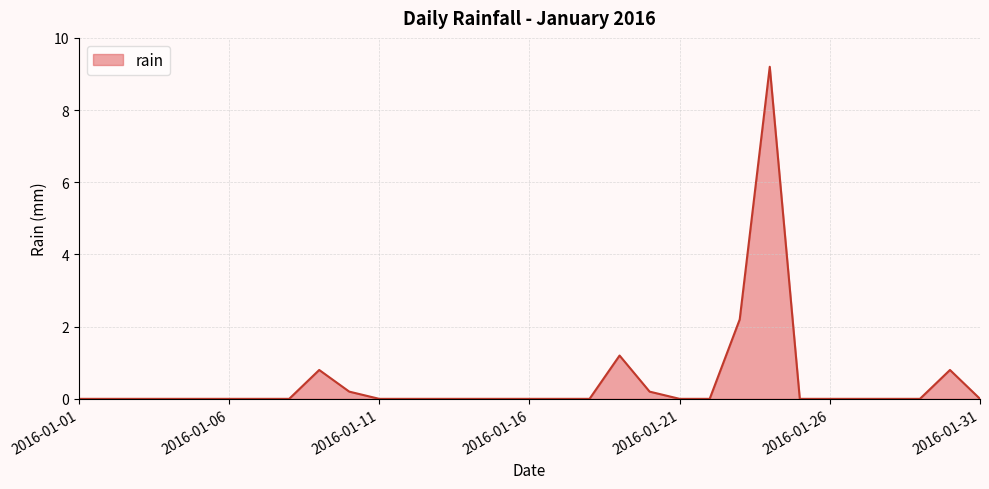

What is the greatest value displayed?

9.2